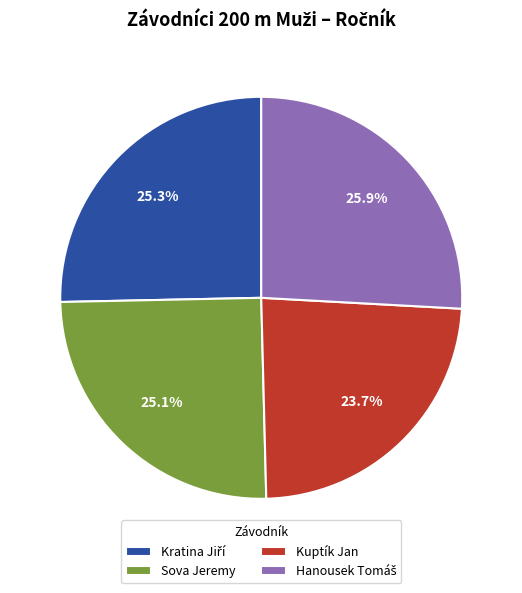

How many slices are in this pie chart?

4